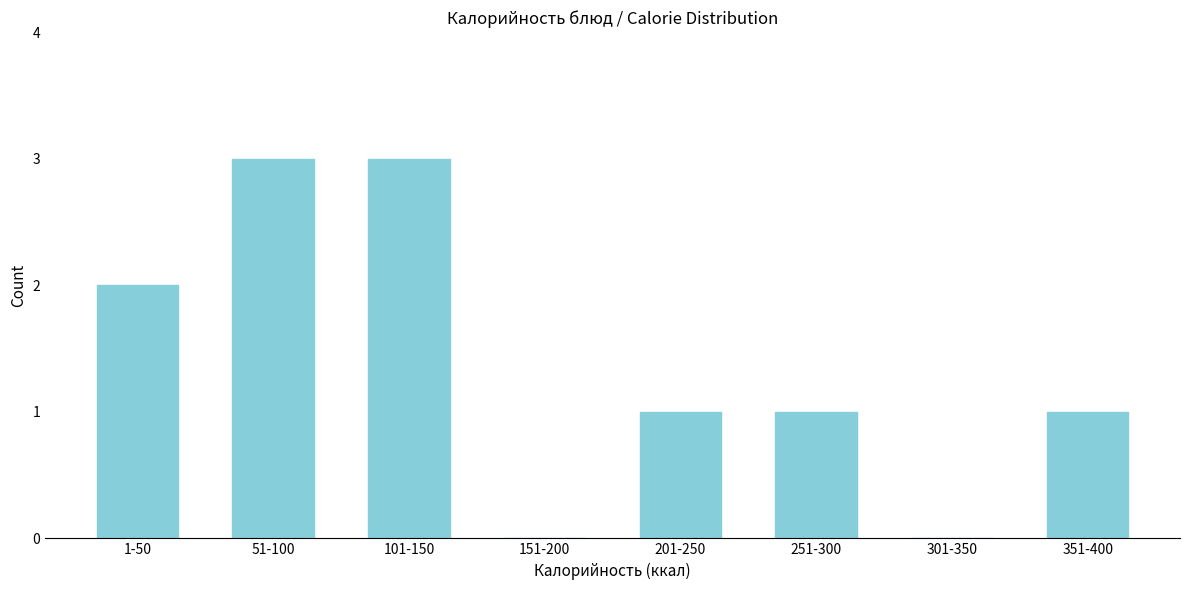

Reading right to left, transcribe all the data shown in this chart.

351-400=1	301-350=0	251-300=1	201-250=1	151-200=0	101-150=3	51-100=3	1-50=2